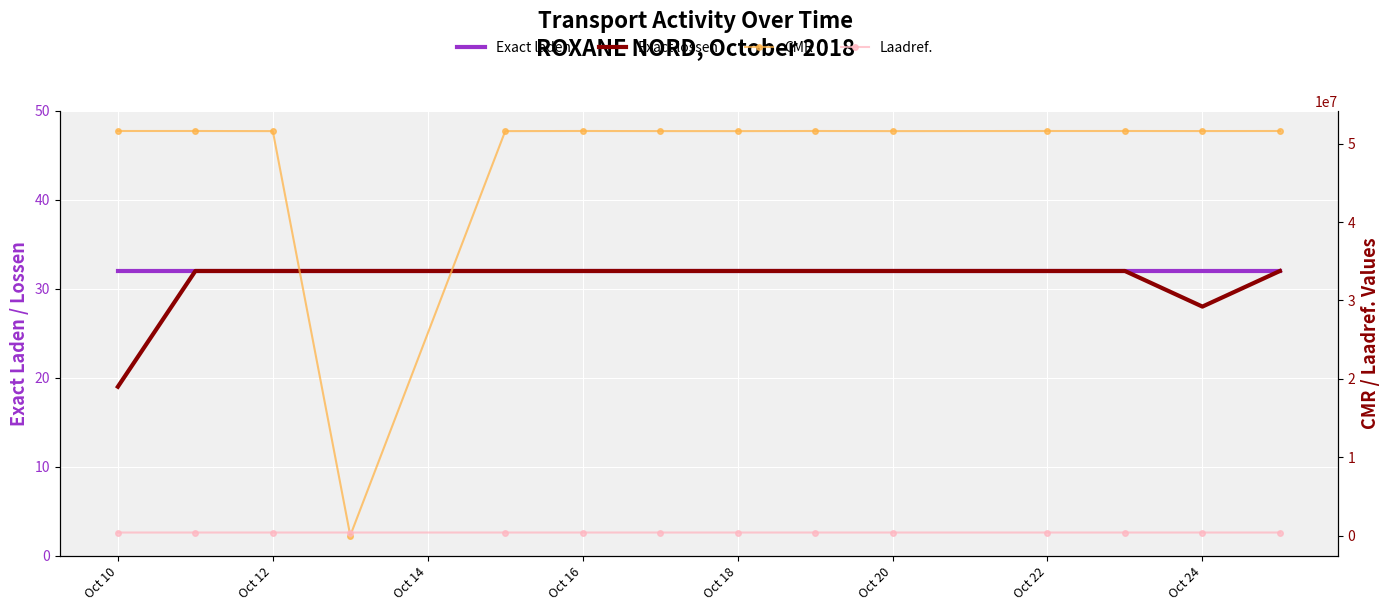

What is the minimum value for CMR?

5555